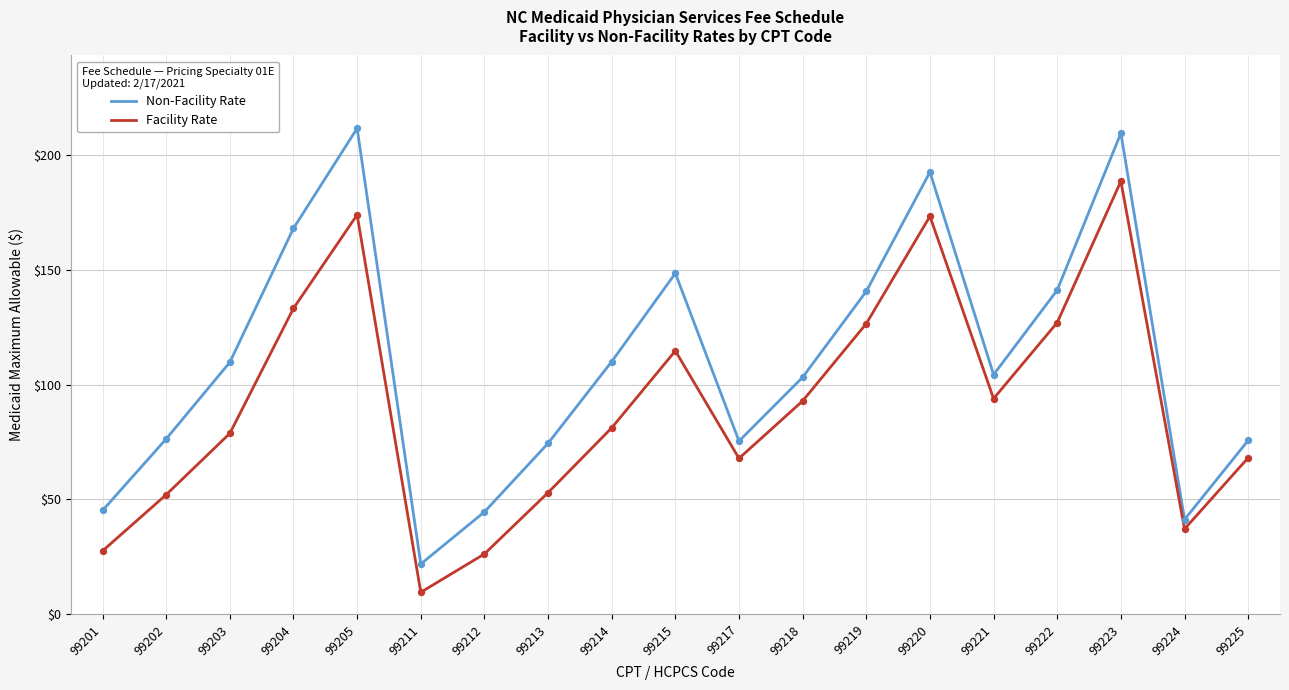

At which category is the sum across all series the highest?

99223